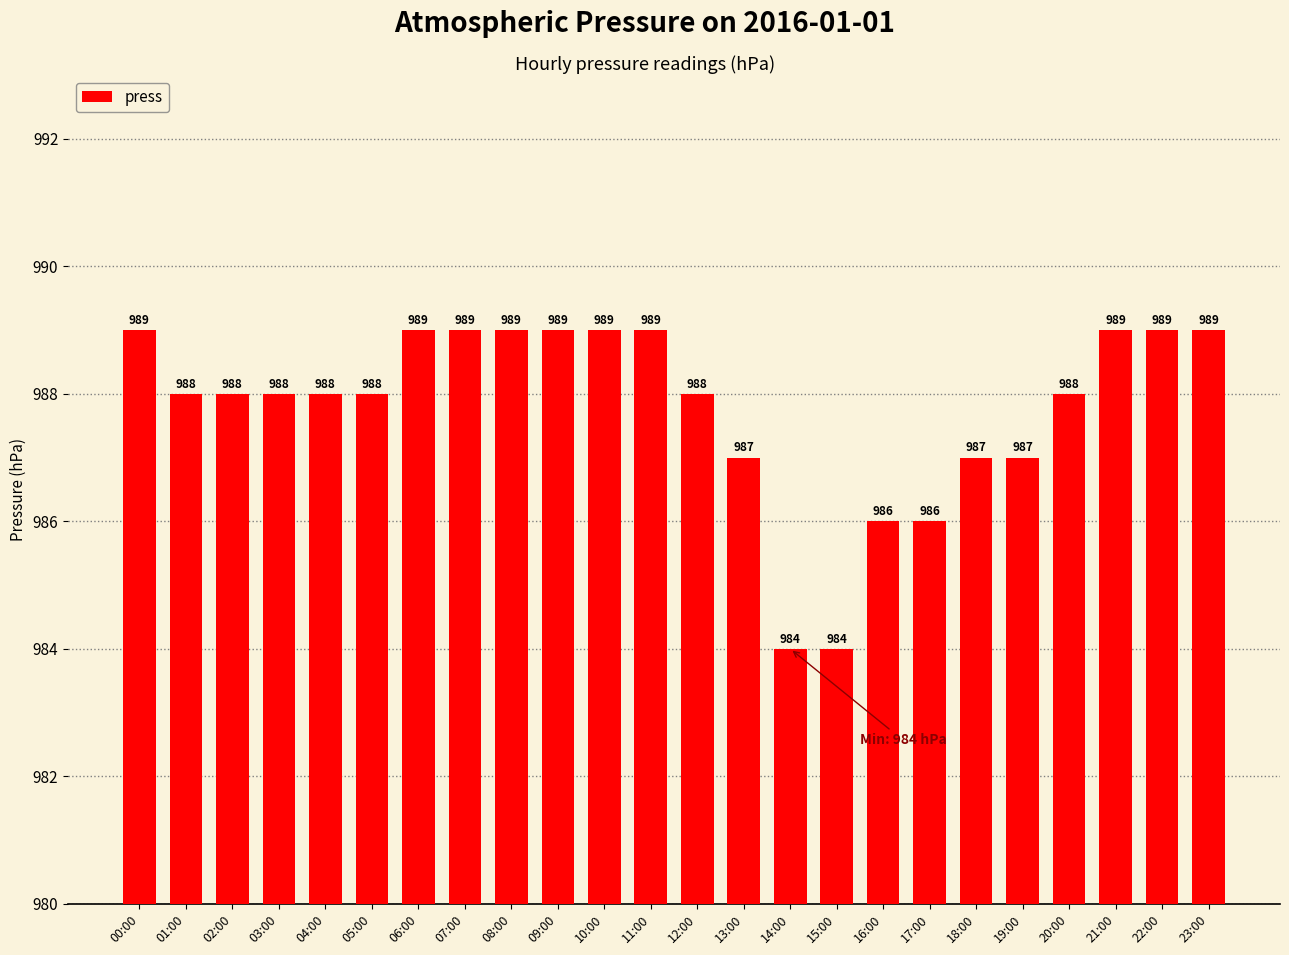

How many categories are shown in the chart?

24